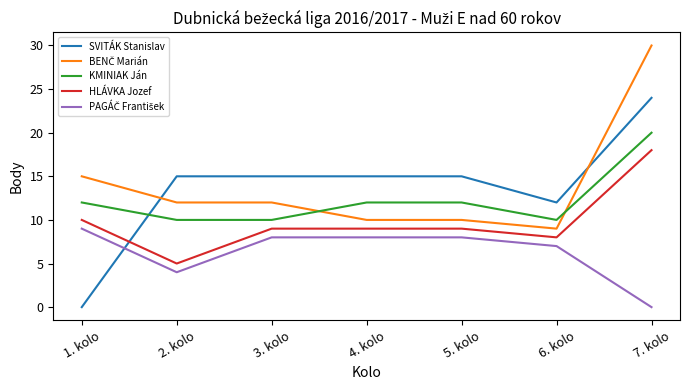

What is the total value across all series at 2. kolo?

46